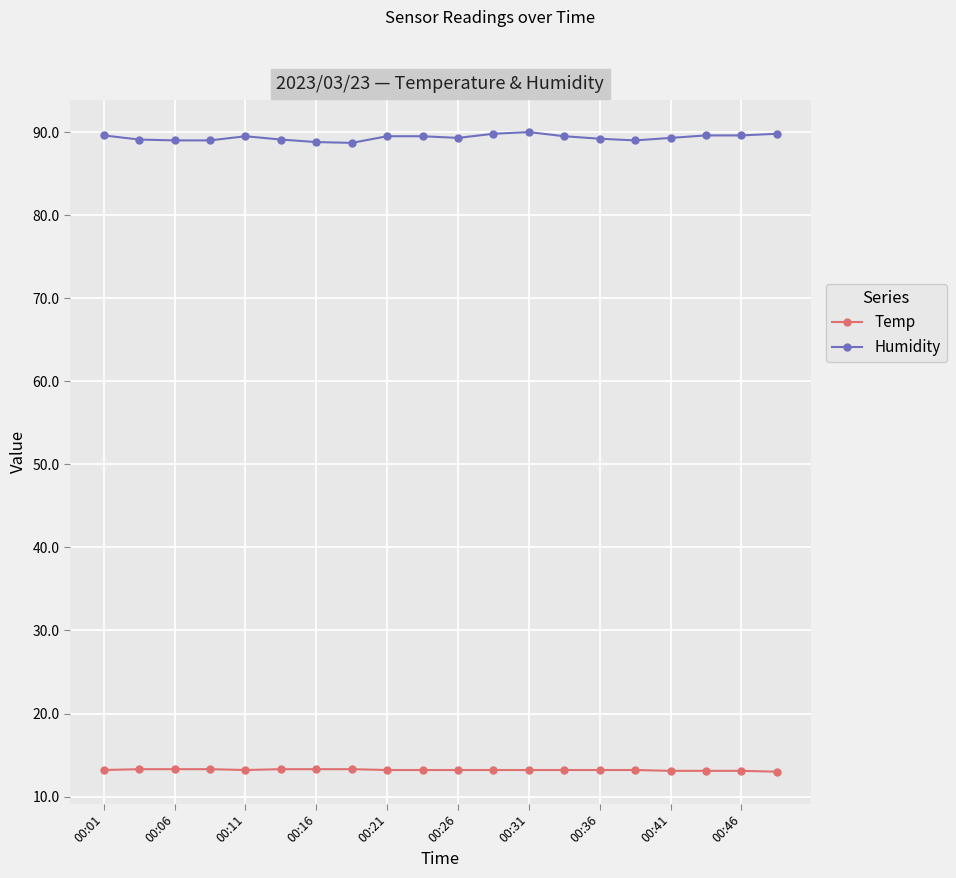

True or false: Humidity and Temp intersect in this chart.

False